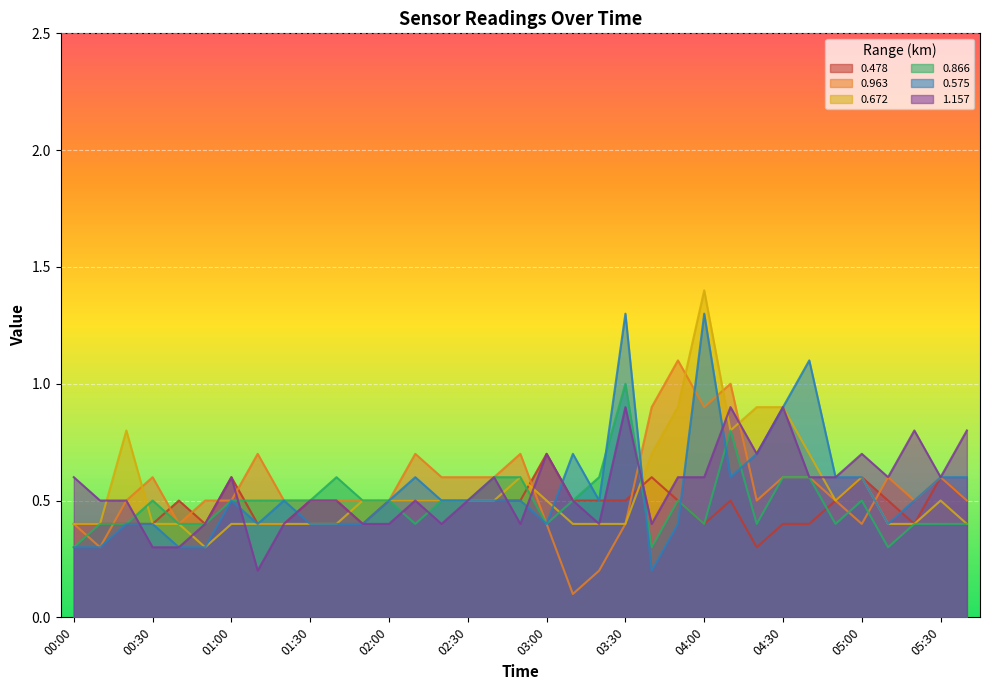

Which series ends up on top after the final intersection of 0.575 and 0.866?

0.575